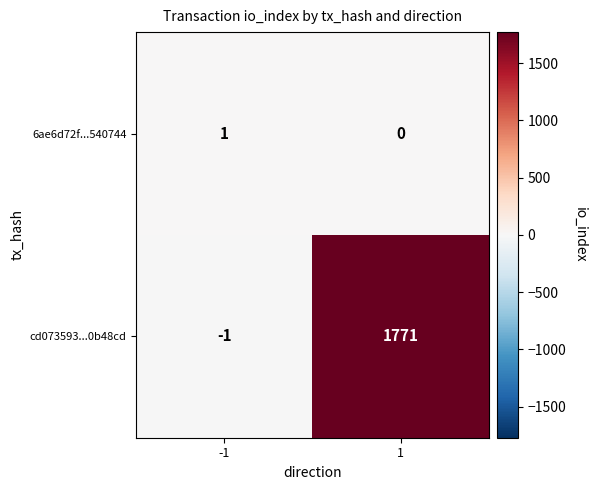

The value of 6ae6d72f...540744 at 1 is 0. True or false?

True